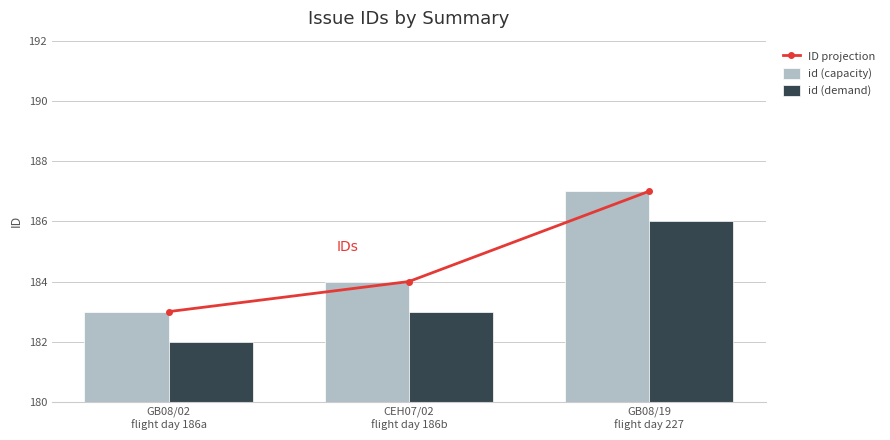

Reading left to right, what are all the values shown in this chart?

ID projection: 183	184	187
id (capacity): 183	184	187
id (demand): 182	183	186